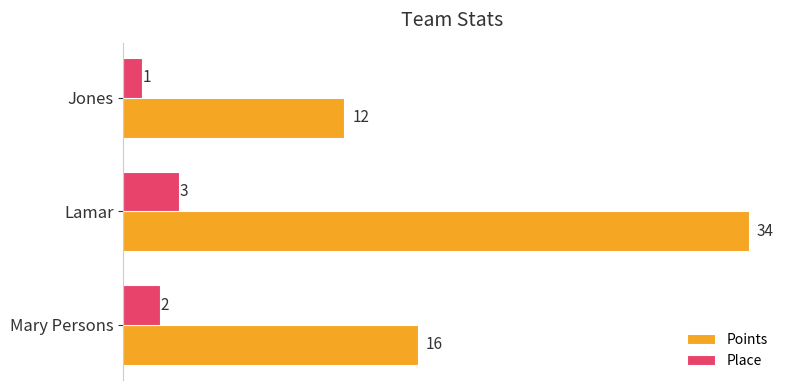

What is the difference between the maximum and second lowest values in the Points series?

18